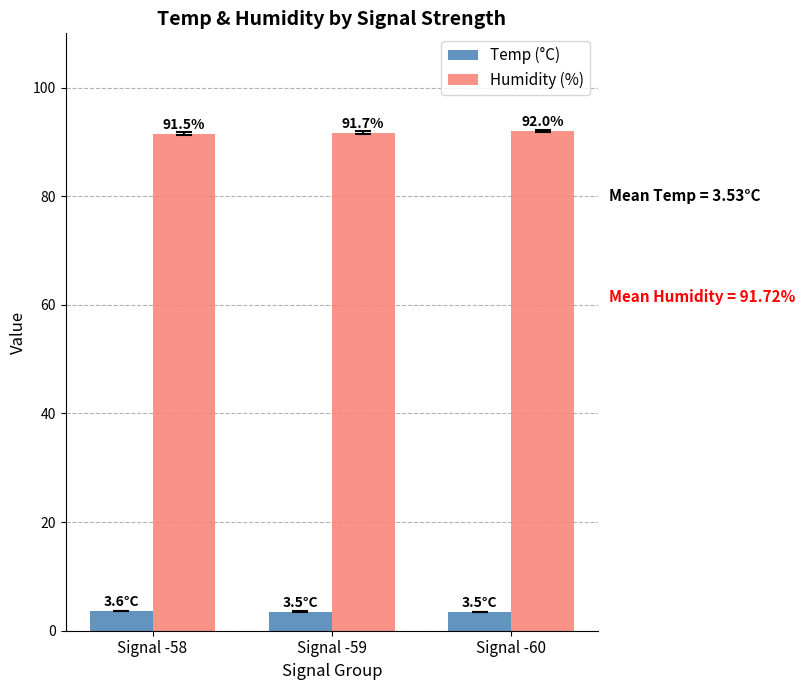

At which label does Humidity (%) reach its peak?

Signal -60